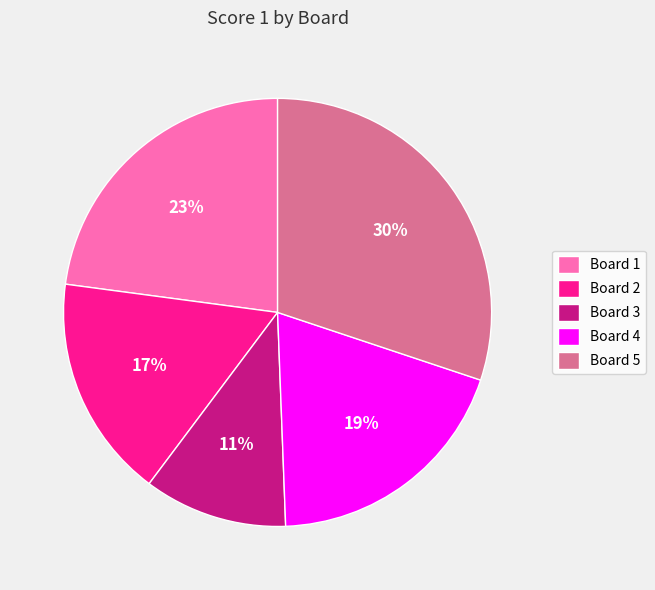

Is Board 5 the majority of the pie?

No